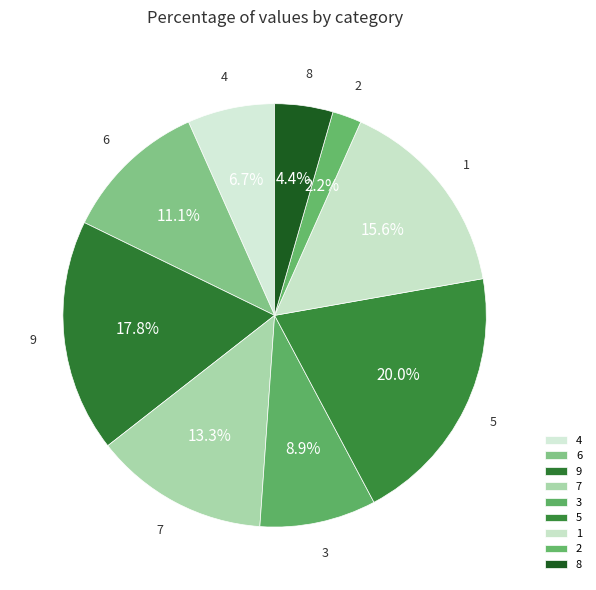

Is 8 the majority of the pie?

No